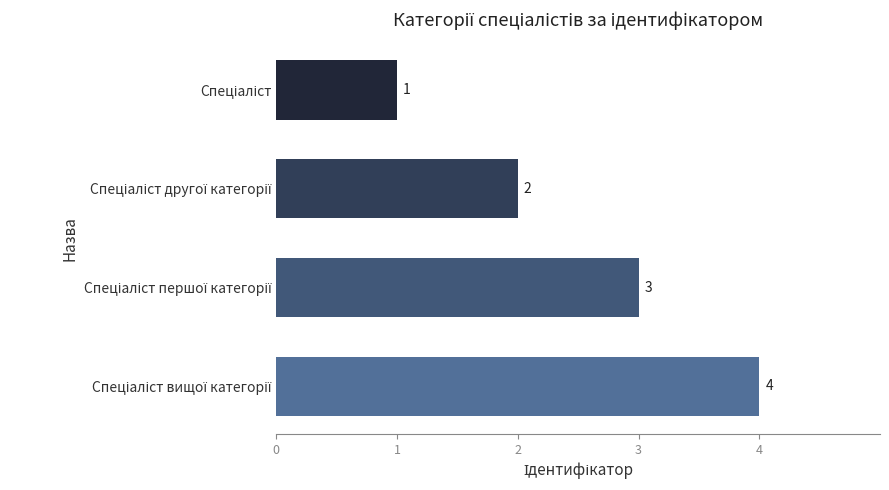

What is the difference between the maximum and minimum values?

3